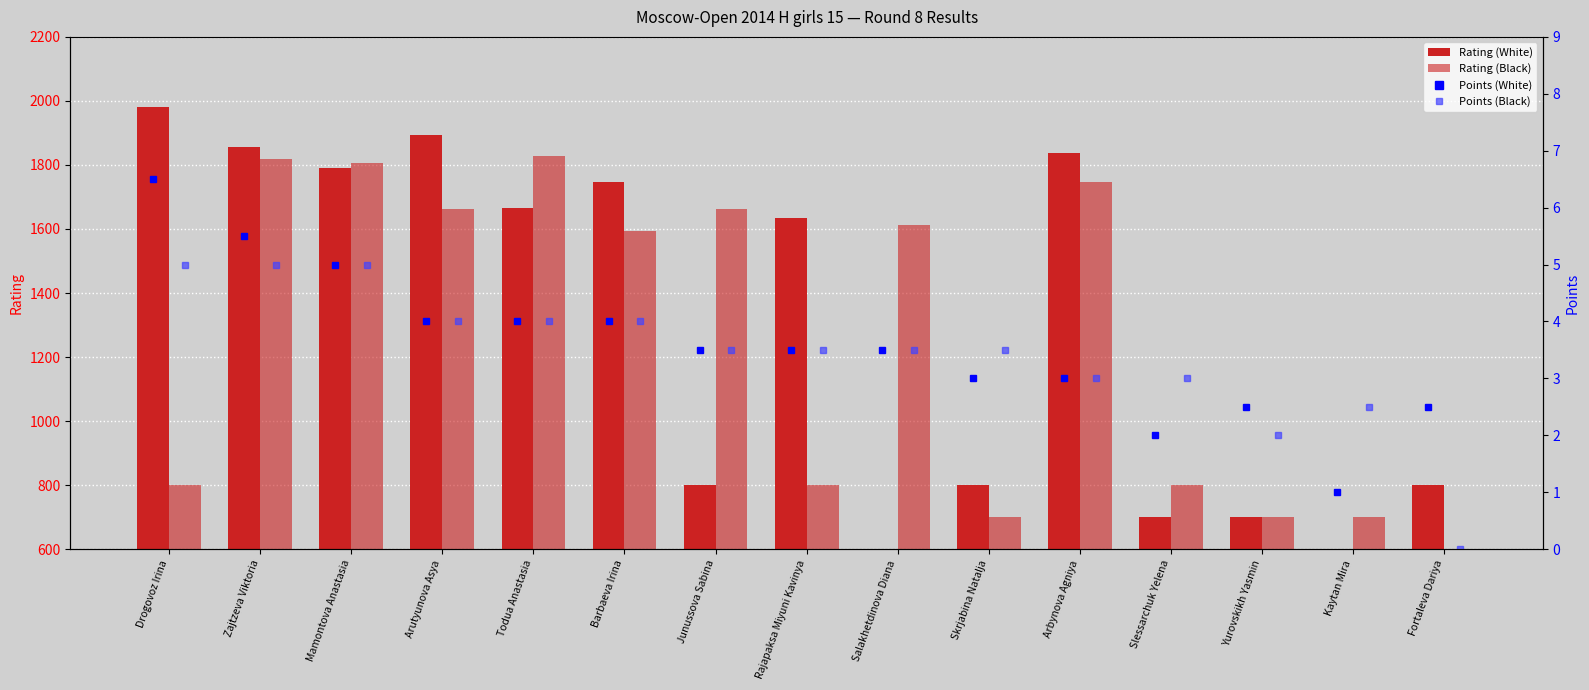

The value of Rating (Black) at Zajtzeva Viktoria is 1218.0. True or false?

True